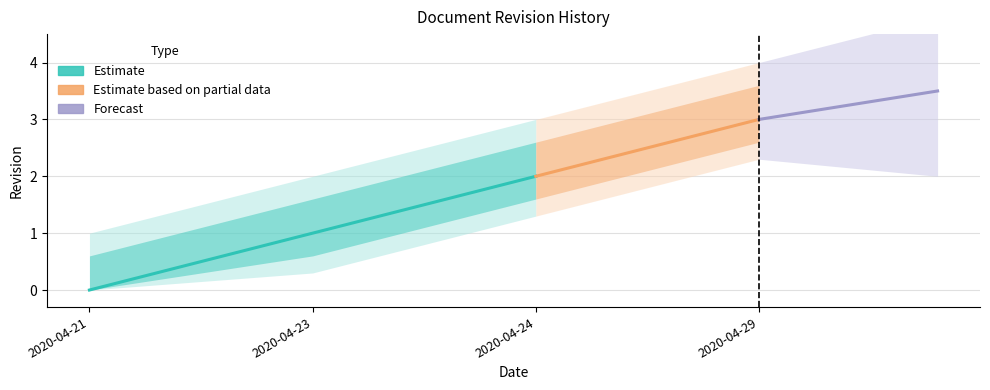

How many values are between 1 and 3?

3